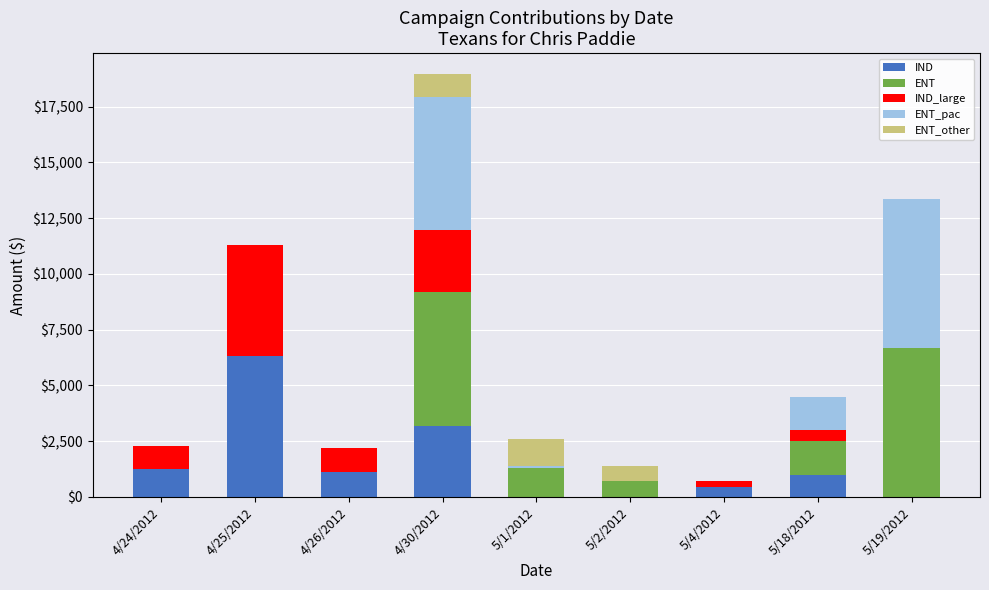

Is it true that IND equals 4166.9 at 5/2/2012?

False